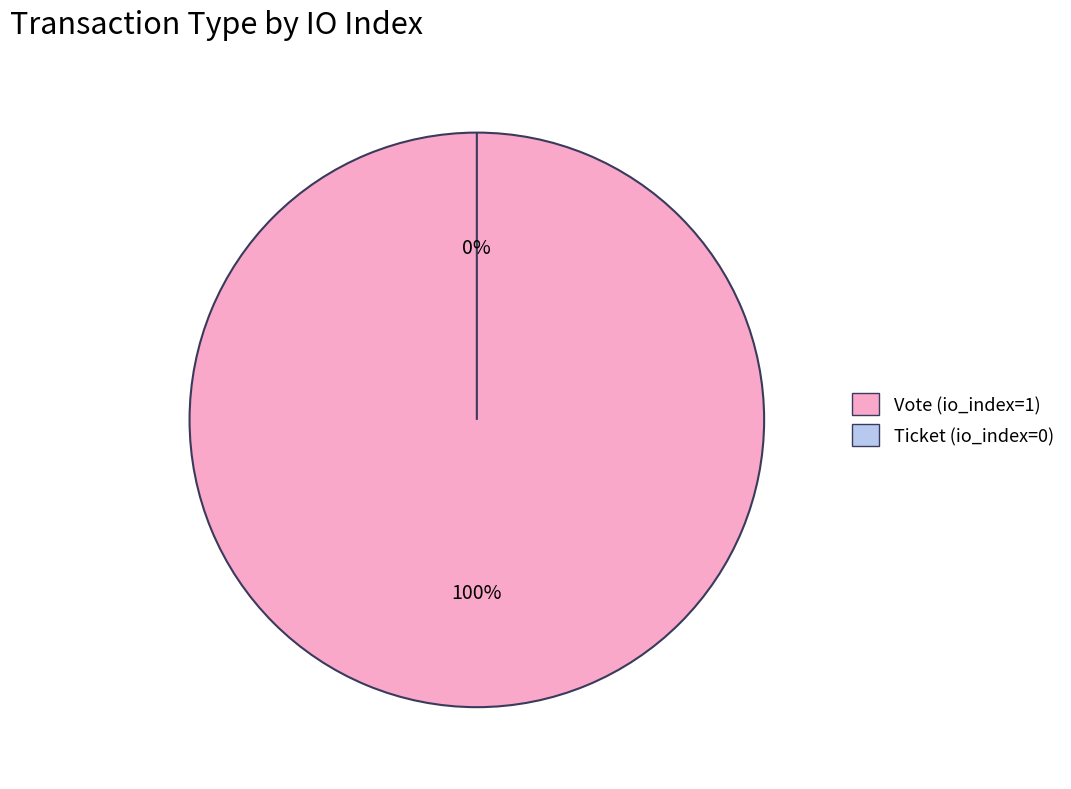

What percentage do Vote (io_index=1) and Ticket (io_index=0) together represent?

100.0%